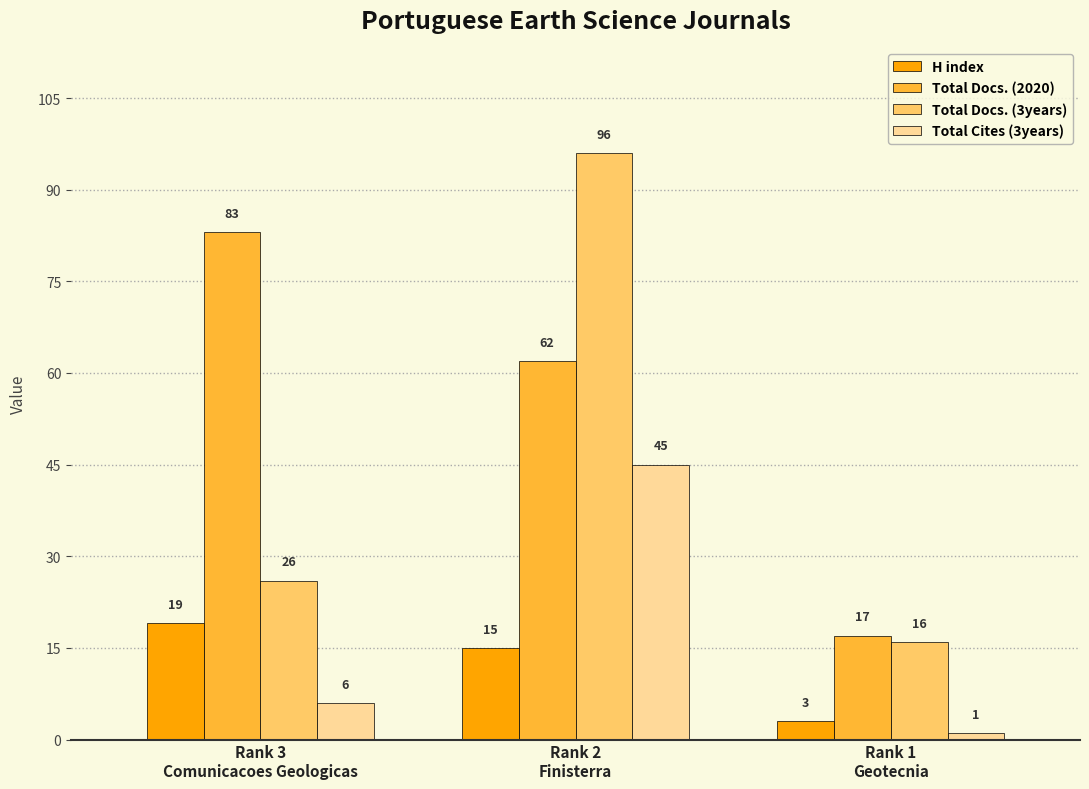

What are all the series names shown in the legend?

H index, Total Docs. (2020), Total Docs. (3years), Total Cites (3years)